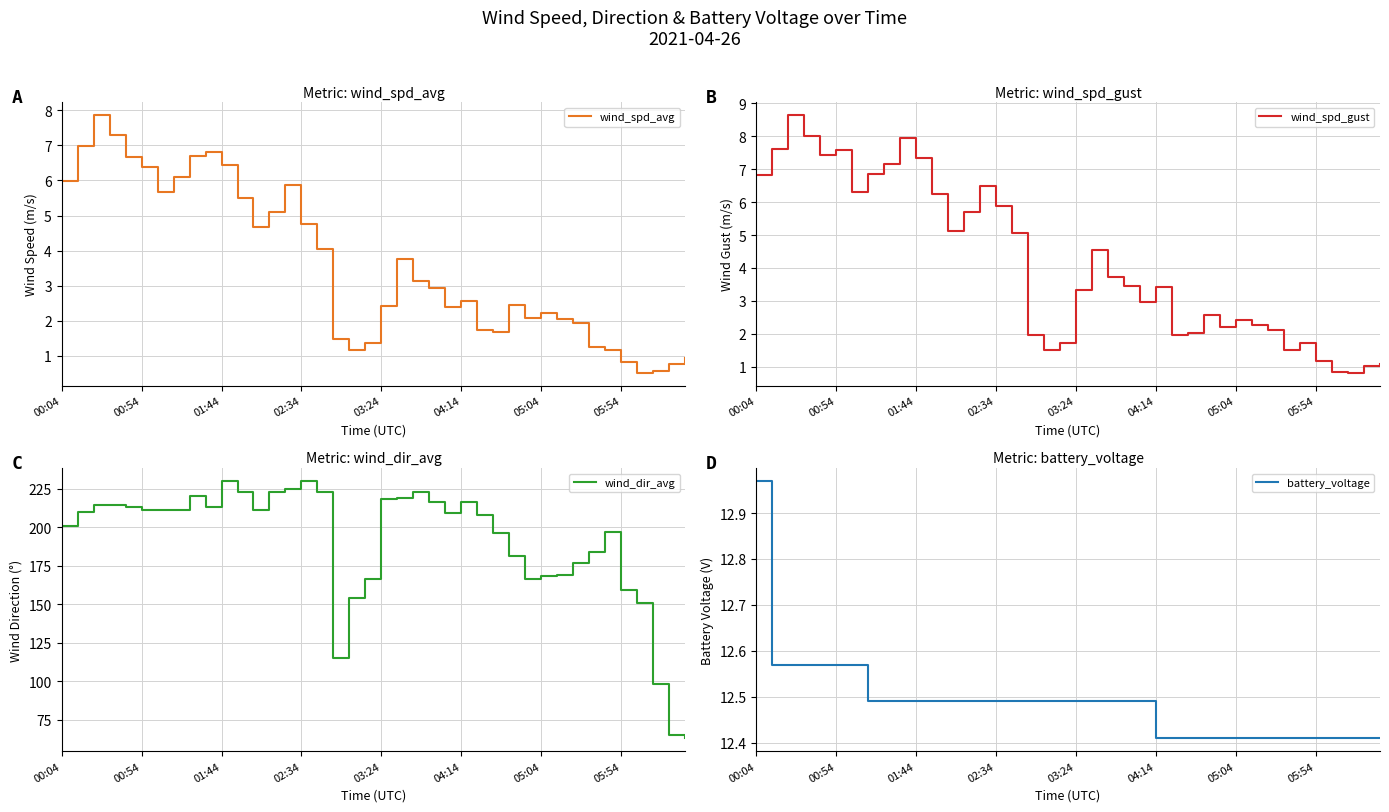

True or false: wind_dir_avg and battery_voltage cross at least once.

False